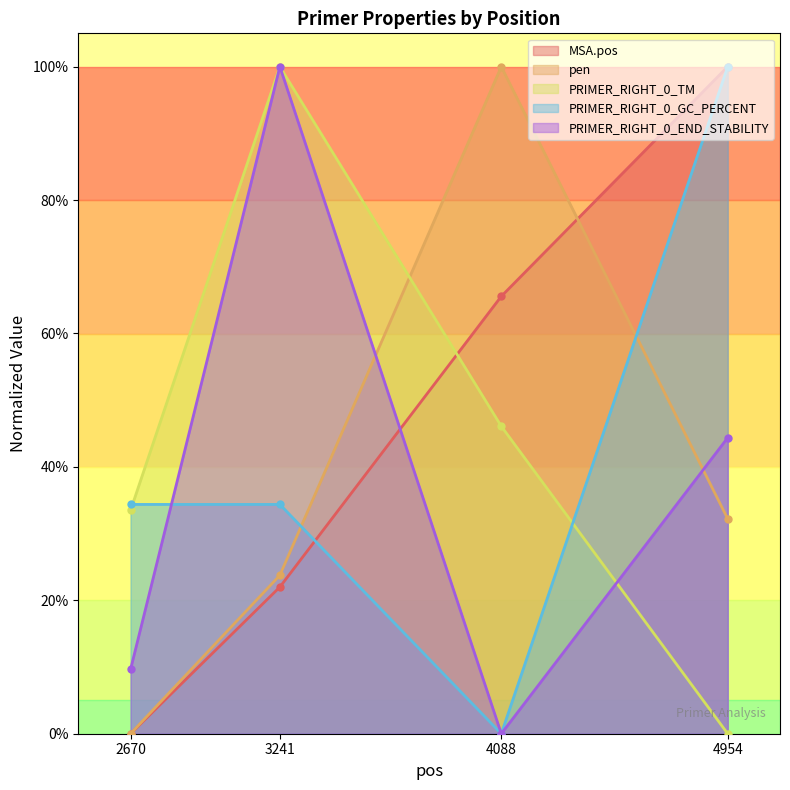

True or false: pen has more than 0 points higher than both neighbors.

True